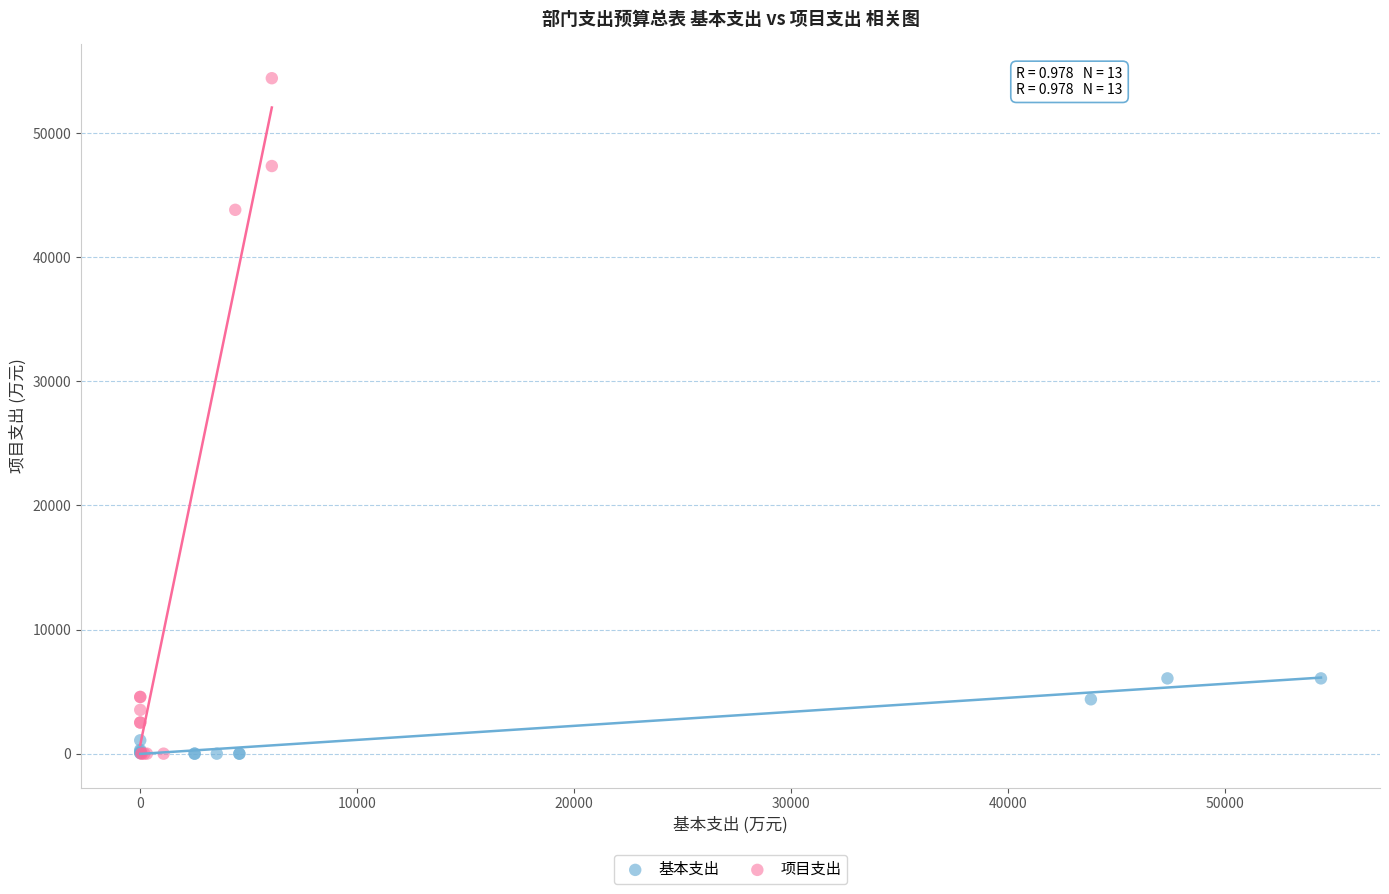

Which series has the widest spread of Y values?

项目支出